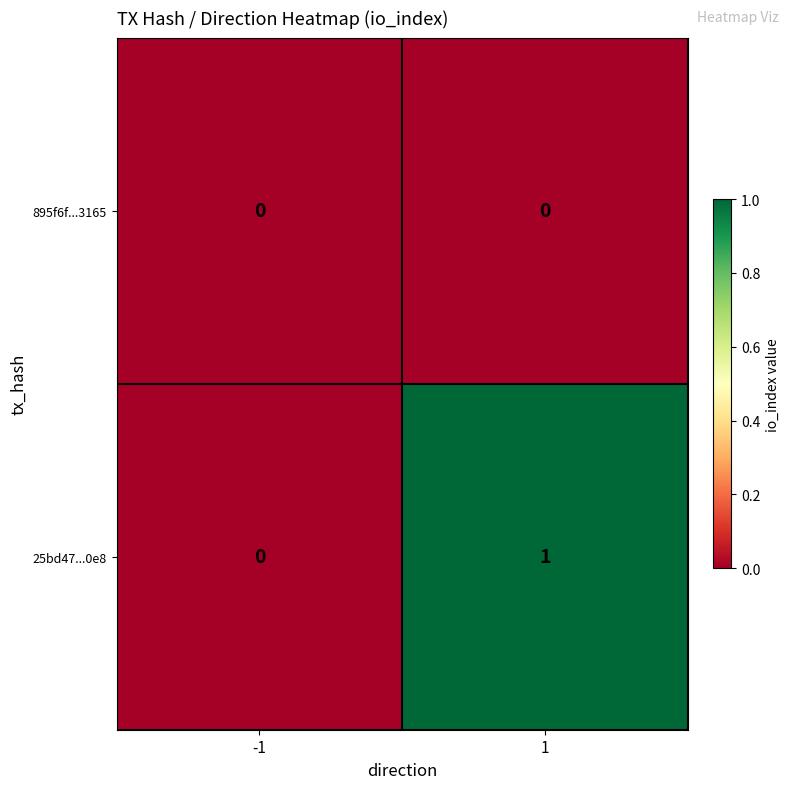

Reading right to left, transcribe all the data shown in this chart.

895f6f...3165: 0	0
25bd47...0e8: 1	0